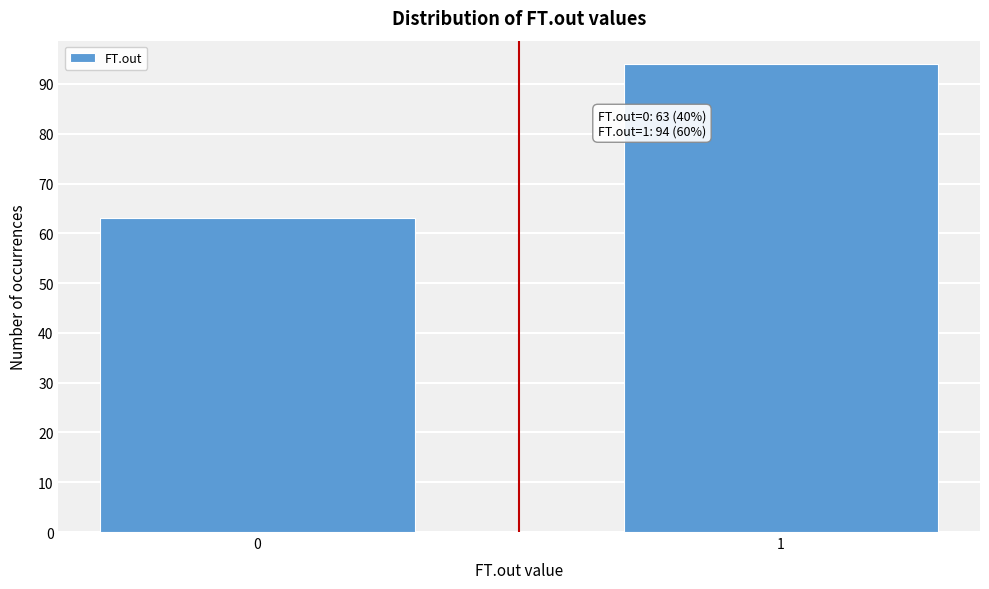

Reading right to left, extract all data points from this chart.

94	63